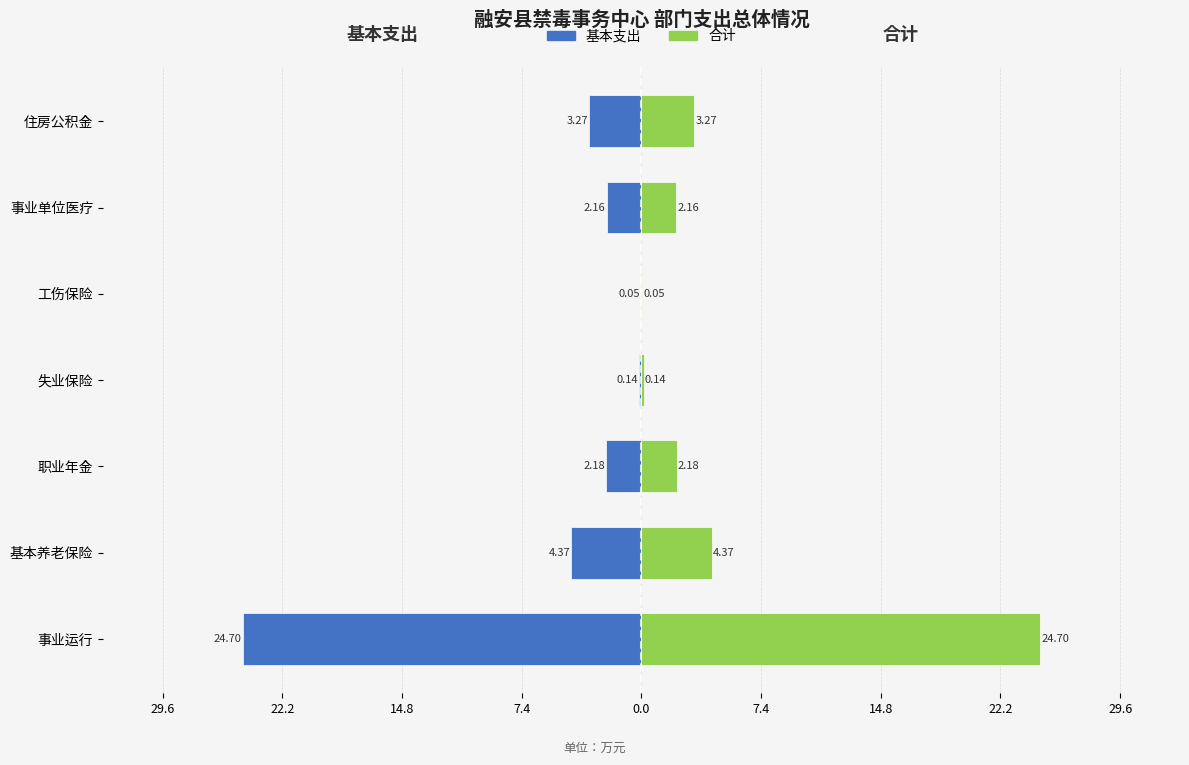

Read the 基本支出（左） value at 基本养老保险.

-4.4